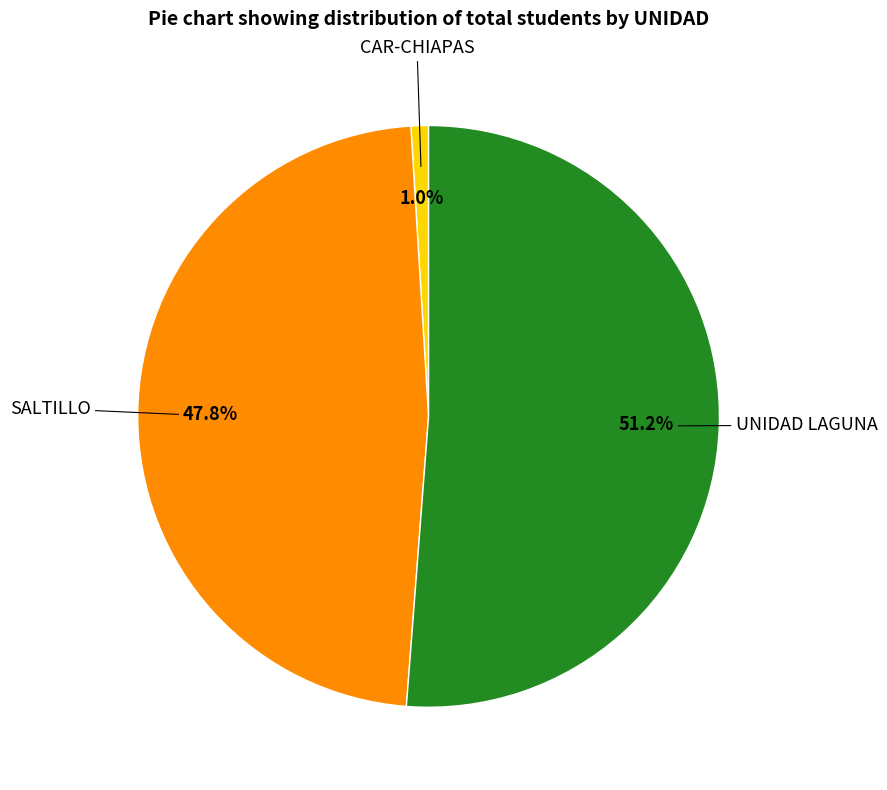

Is there a majority slice in this chart?

Yes